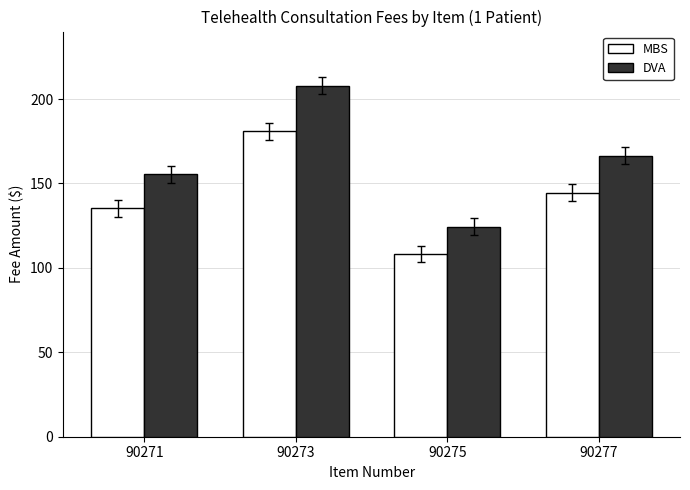

What is the minimum value shown in the chart?

108.2